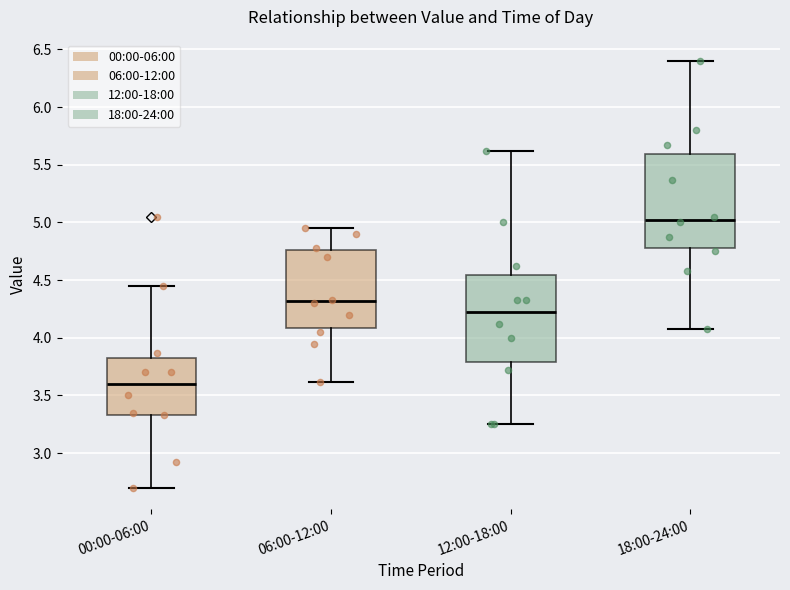

Which box's median line is the highest?

18:00-24:00